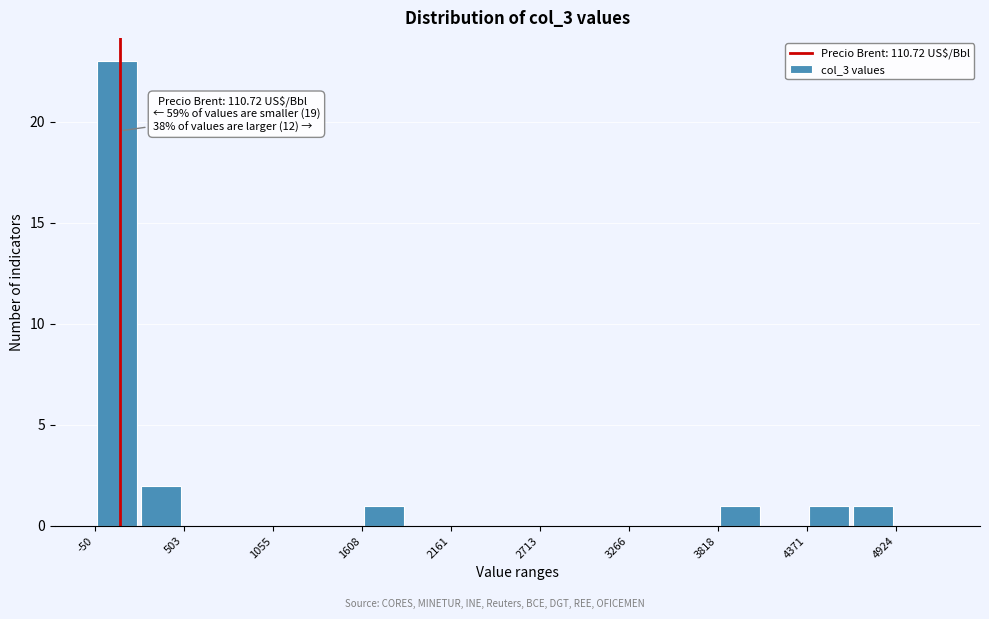

Around what value on the x-axis is the tallest bar? Give the approximate position of its centre, as read against the axis.

100